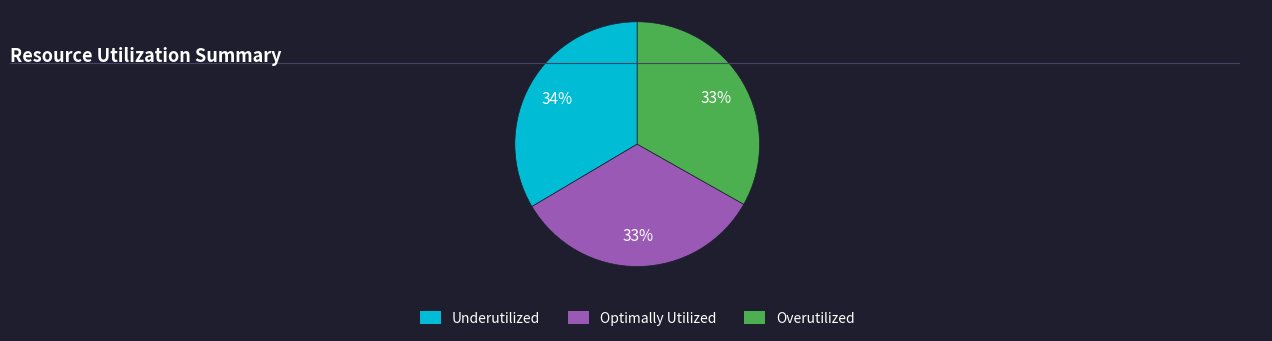

The Underutilized slice represents 40% of the pie. True or false?

False